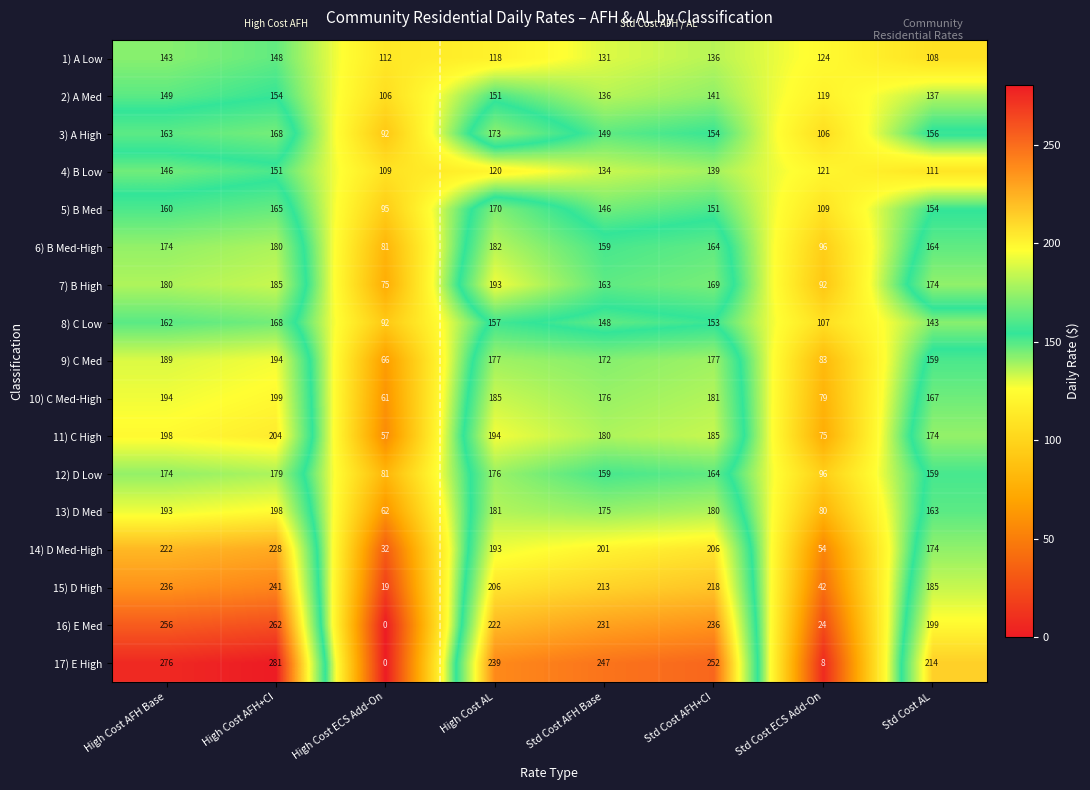

Rank the categories by 11) C High value from highest to lowest.

High Cost AFH+CI, High Cost AFH Base, High Cost AL, Std Cost AFH+CI, Std Cost AFH Base, Std Cost AL, Std Cost ECS Add-On, High Cost ECS Add-On